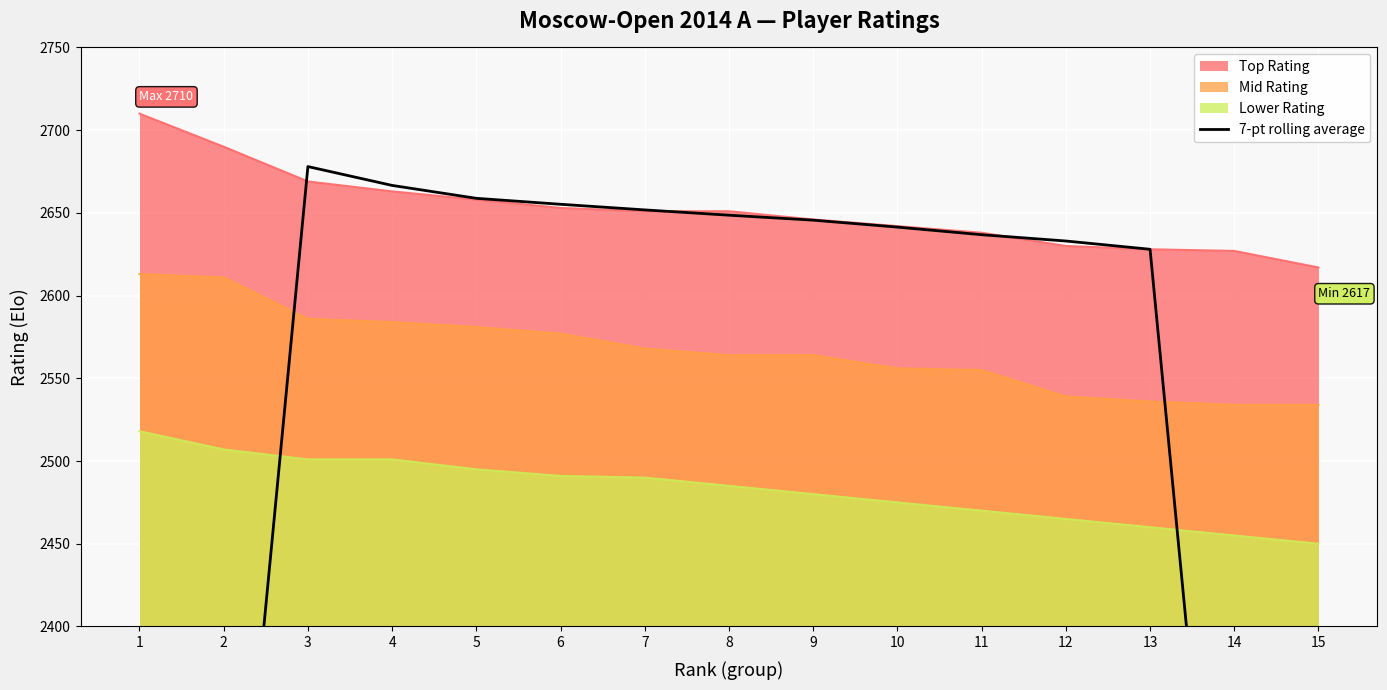

What value does the data have at 7?

2651.8